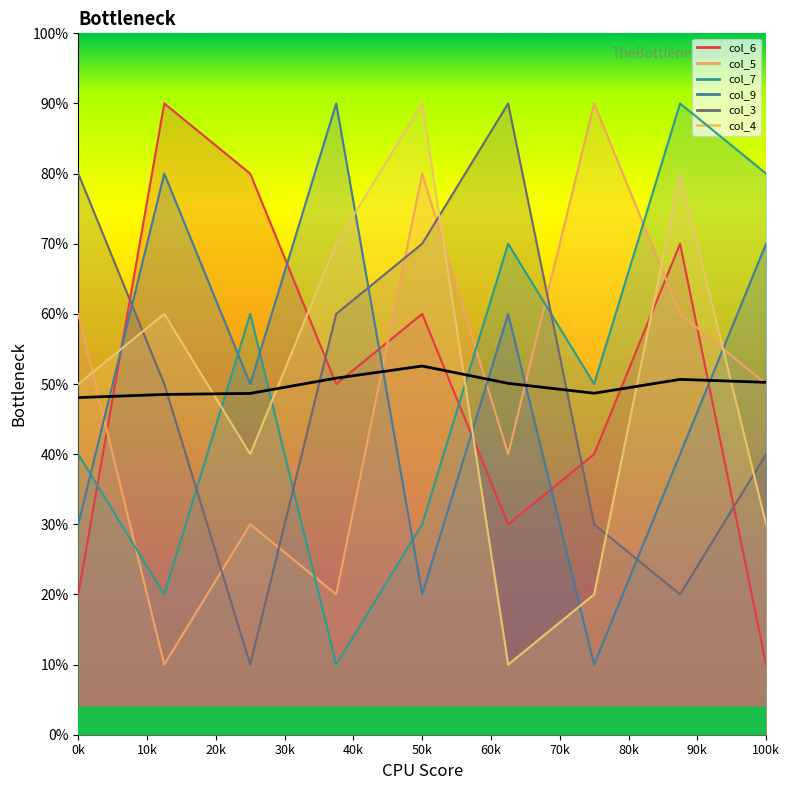

How many values exceed 50?

5